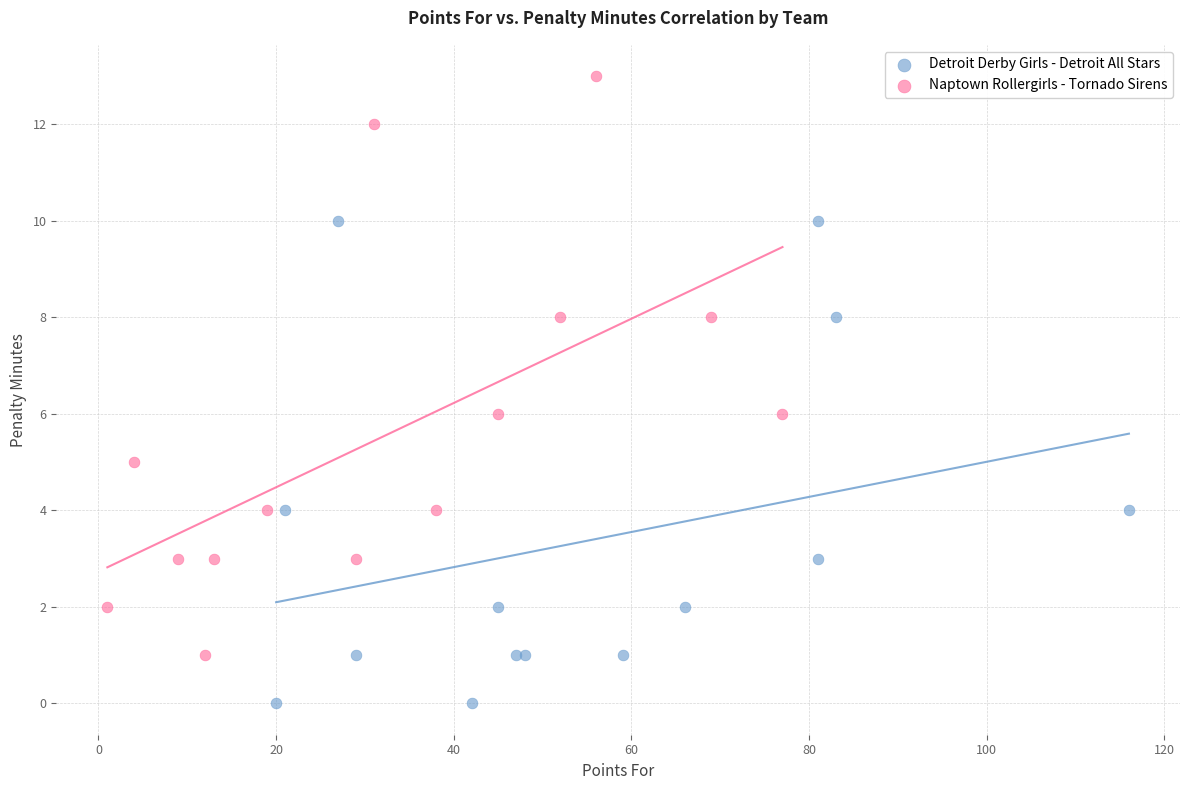

Which series contains the highest Y value?

Naptown Rollergirls - Tornado Sirens